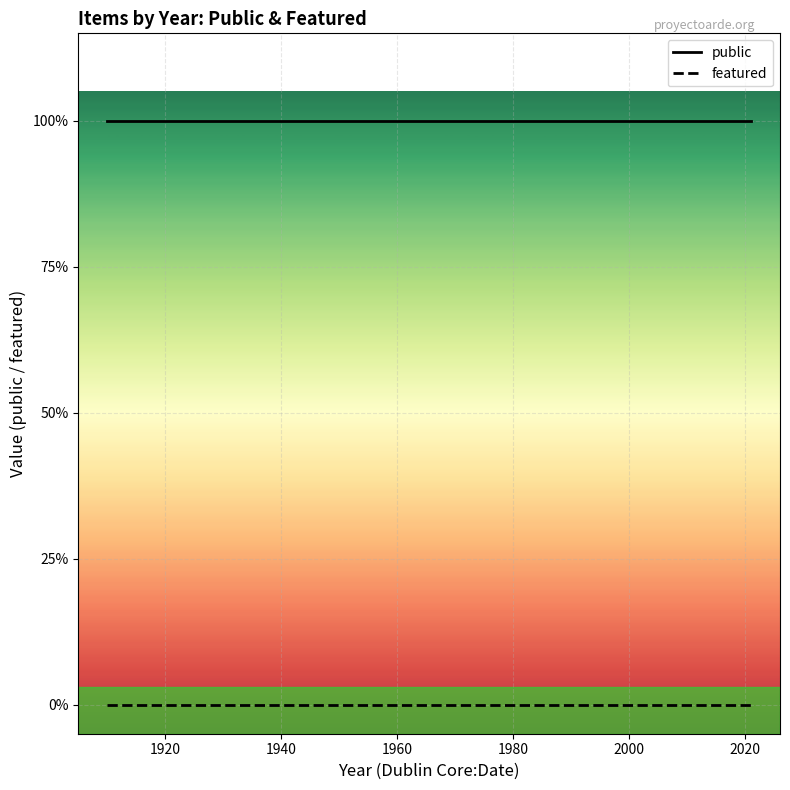

Rank the series at 2000 from highest to lowest value.

public, featured